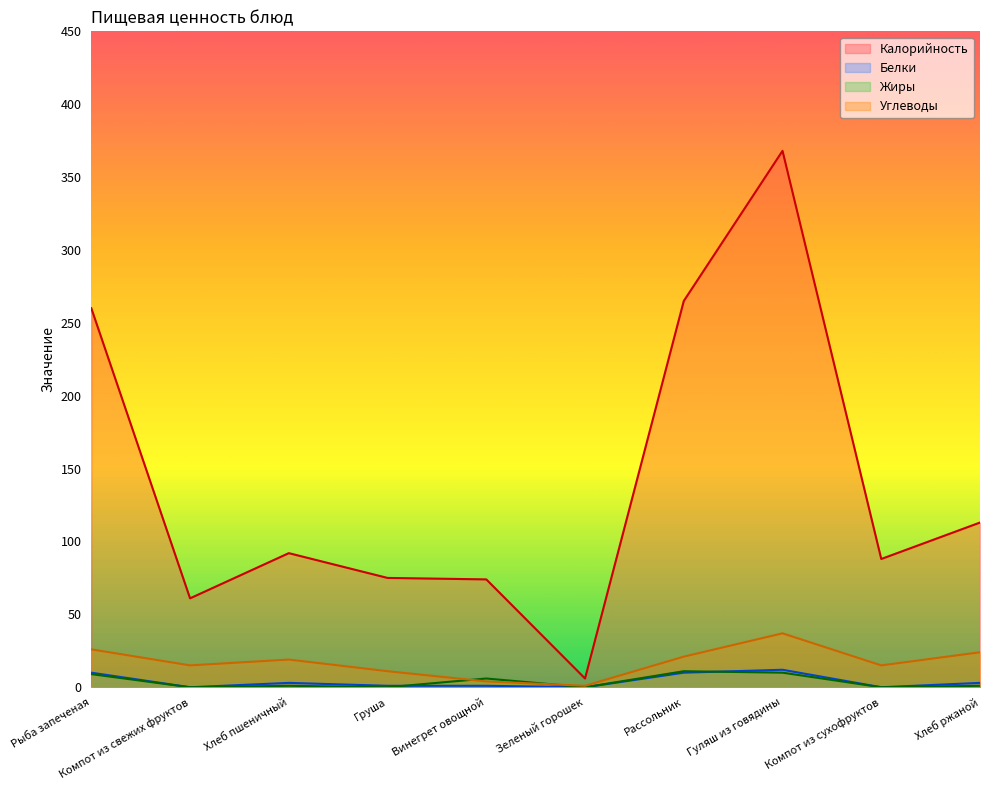

Reading right to left, transcribe all the data shown in this chart.

Калорийность: Хлеб ржаной=113	Компот из сухофруктов=88	Гуляш из говядины=368	Рассольник=265	Зеленый горошек=6	Винегрет овощной=74	Груша=75	Хлеб пшеничный=92	Компот из свежих фруктов=61	Рыба запеченая=260
Белки: Хлеб ржаной=3	Компот из сухофруктов=0	Гуляш из говядины=12	Рассольник=10	Зеленый горошек=0	Винегрет овощной=1	Груша=1	Хлеб пшеничный=3	Компот из свежих фруктов=0	Рыба запеченая=10
Жиры: Хлеб ржаной=1	Компот из сухофруктов=0	Гуляш из говядины=10	Рассольник=11	Зеленый горошек=0	Винегрет овощной=6	Груша=0	Хлеб пшеничный=1	Компот из свежих фруктов=0	Рыба запеченая=9
Углеводы: Хлеб ржаной=24	Компот из сухофруктов=15	Гуляш из говядины=37	Рассольник=21	Зеленый горошек=1	Винегрет овощной=4	Груша=11	Хлеб пшеничный=19	Компот из свежих фруктов=15	Рыба запеченая=26